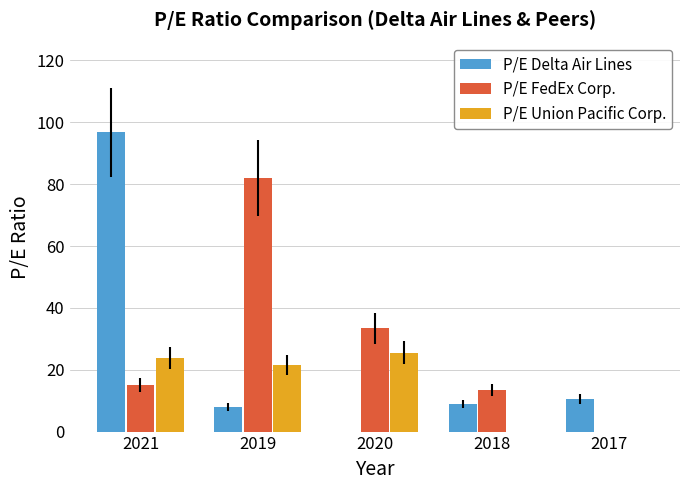

Between 2020 and 2017, which series saw the biggest shift?

P/E FedEx Corp.